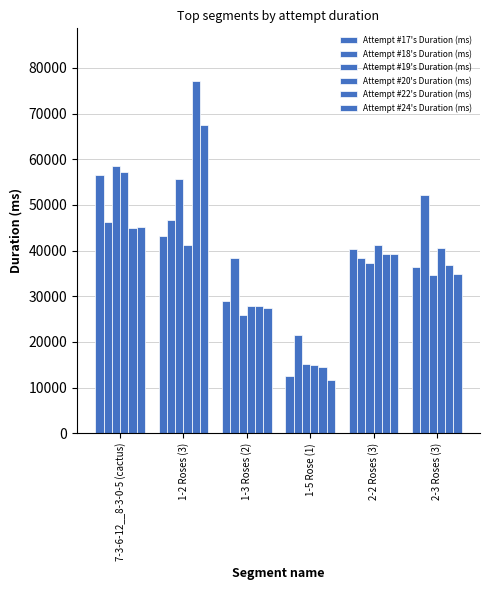

How many groups of bars are there?

6